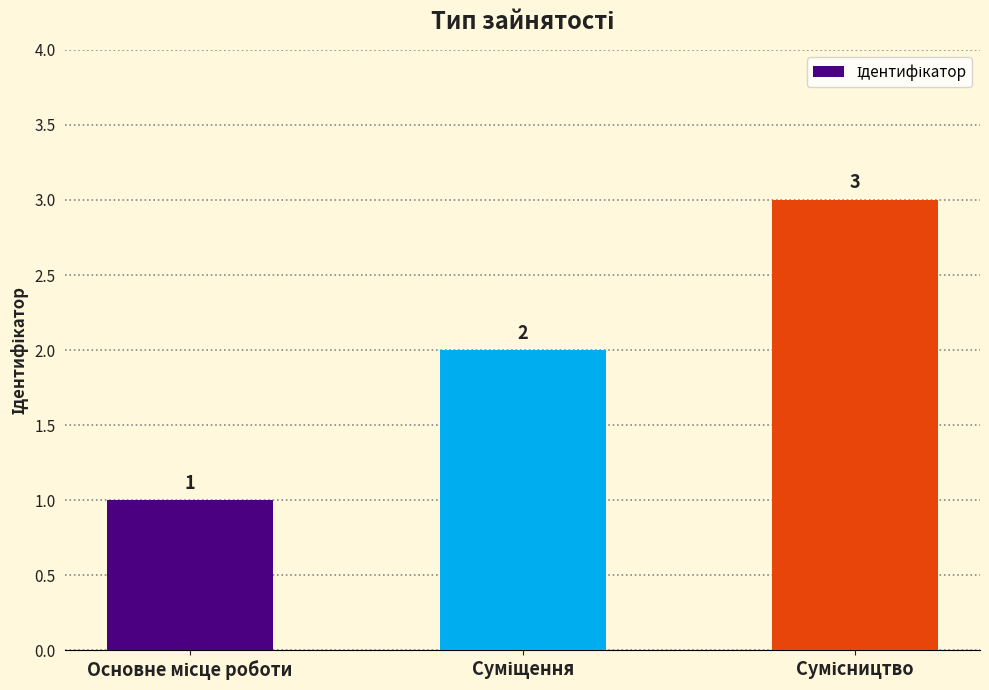

What is the difference between the maximum and minimum values?

2